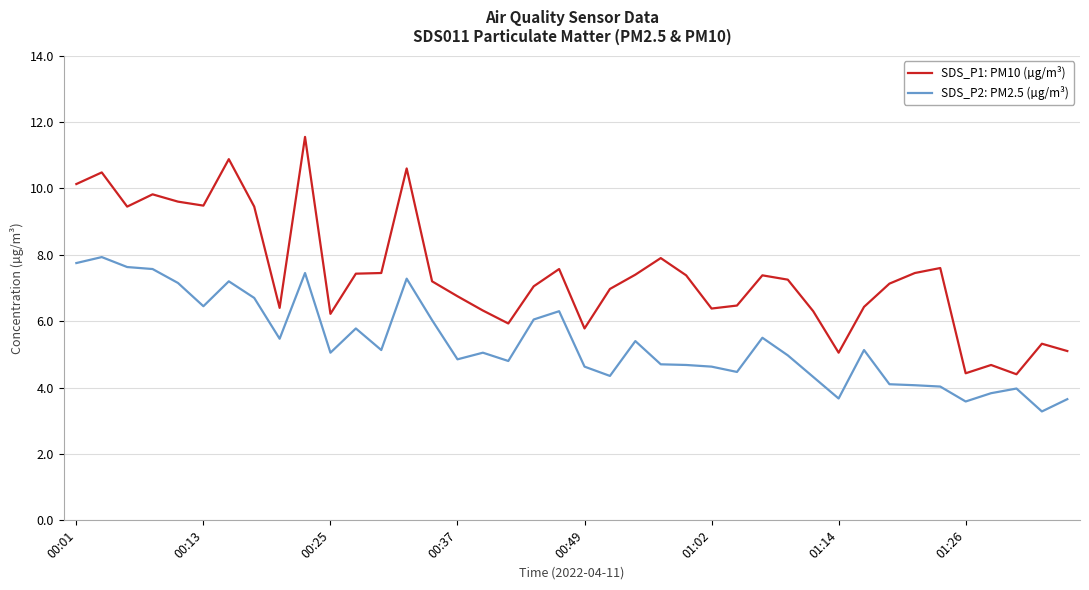

At how many categories does at least one series exceed 3?

40